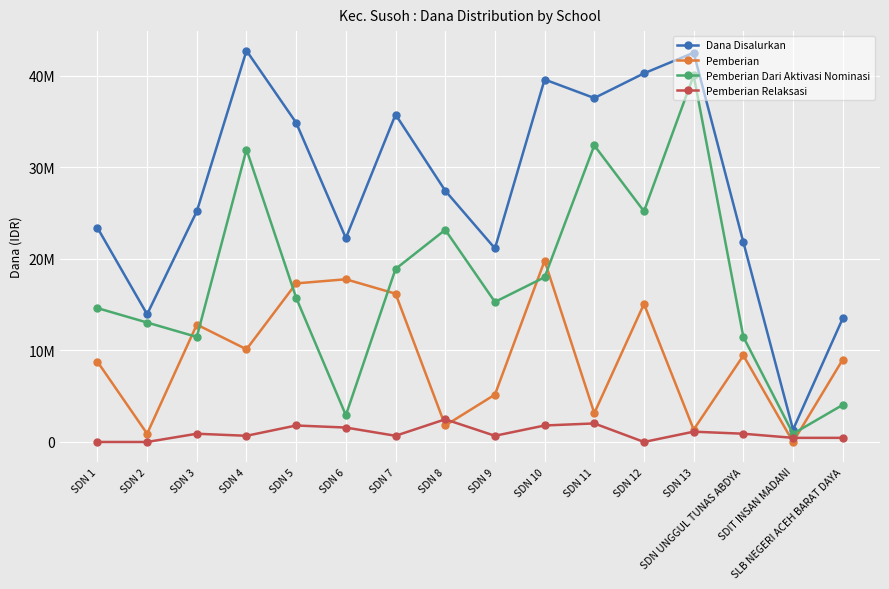

What is the average value of the Pemberian Relaksasi series?

970312